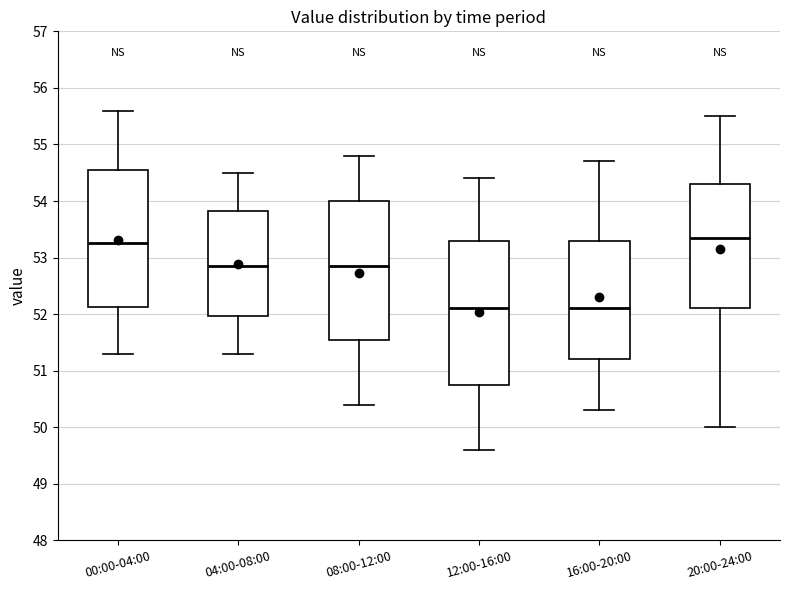

Reading left to right, read every box against the y-axis: the position of its median line, the range the box covers, and the ends of its whiskers. The values are not printed on the chart, so give them approximately, as read against the axis.

00:00-04:00: median 53.3, box 52.1 to 54.5, whiskers 51.3 to 55.6
04:00-08:00: median 52.9, box 52.0 to 53.8, whiskers 51.3 to 54.5
08:00-12:00: median 52.9, box 51.6 to 54.0, whiskers 50.4 to 54.8
12:00-16:00: median 52.1, box 50.8 to 53.3, whiskers 49.6 to 54.4
16:00-20:00: median 52.1, box 51.2 to 53.3, whiskers 50.3 to 54.7
20:00-24:00: median 53.4, box 52.1 to 54.3, whiskers 50.0 to 55.5